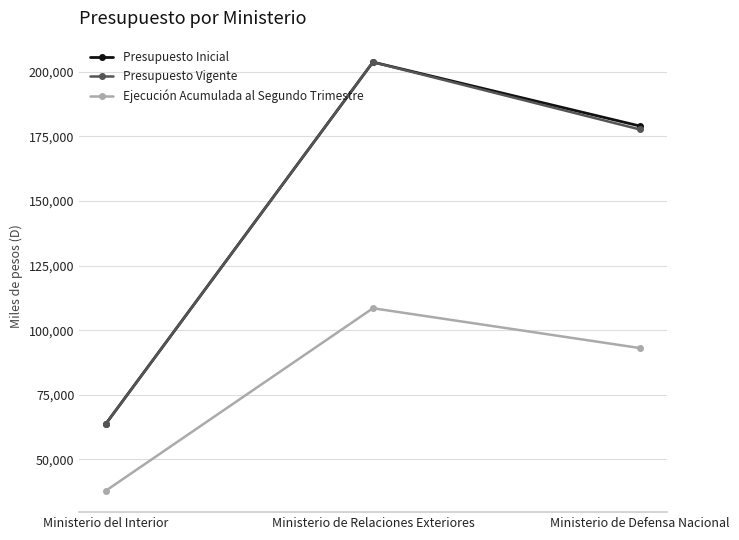

Does the chart have visible grid lines?

Yes